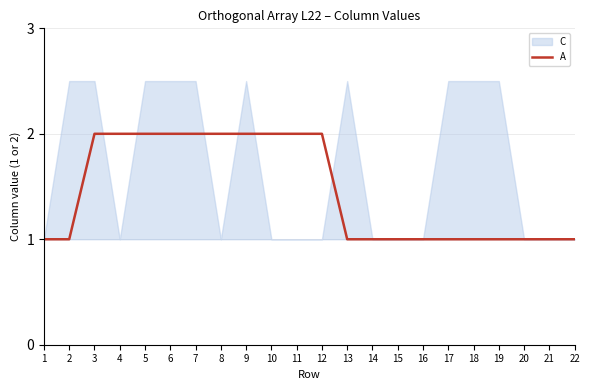

Count the values in the range 1 to 2.

22